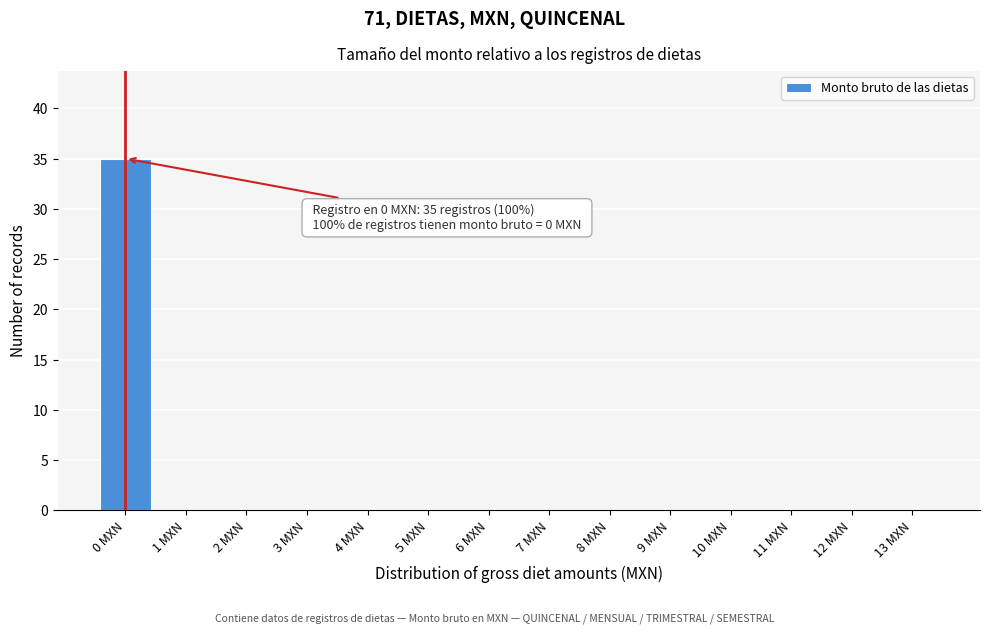

Reading right to left, transcribe all the data shown in this chart.

13 MXN=0	12 MXN=0	11 MXN=0	10 MXN=0	9 MXN=0	8 MXN=0	7 MXN=0	6 MXN=0	5 MXN=0	4 MXN=0	3 MXN=0	2 MXN=0	1 MXN=0	0 MXN=35